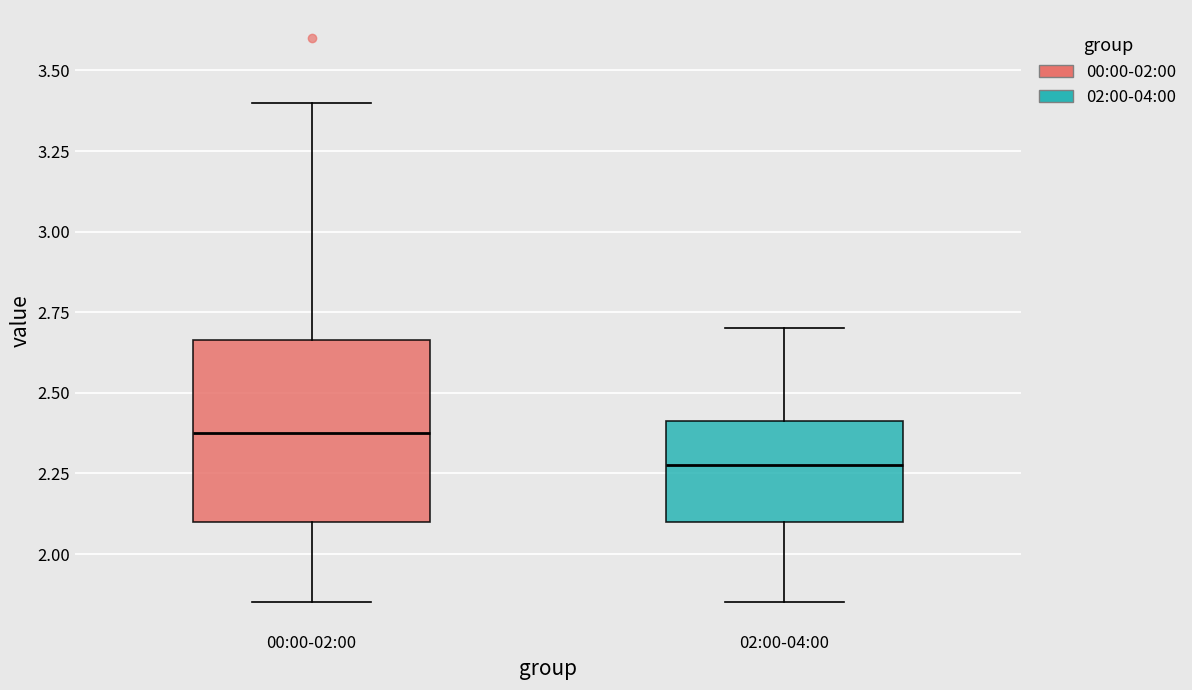

Comparing the boxes themselves (not the whiskers), which one is the tallest?

00:00-02:00